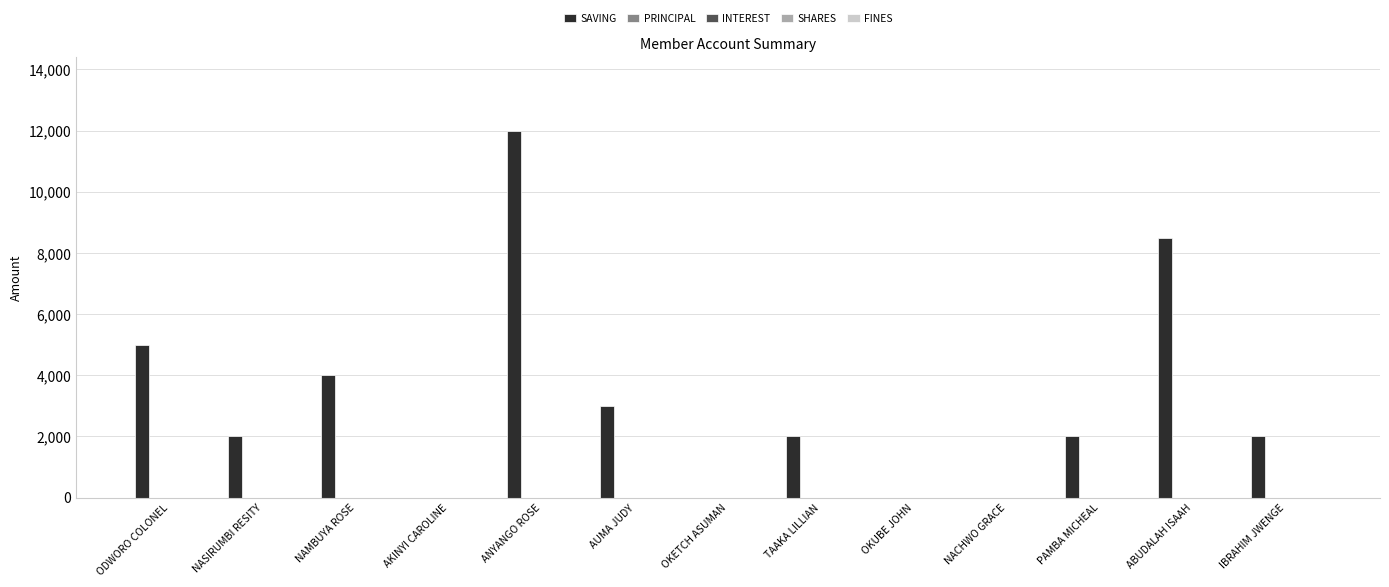

What is the maximum value shown in the chart?

12000